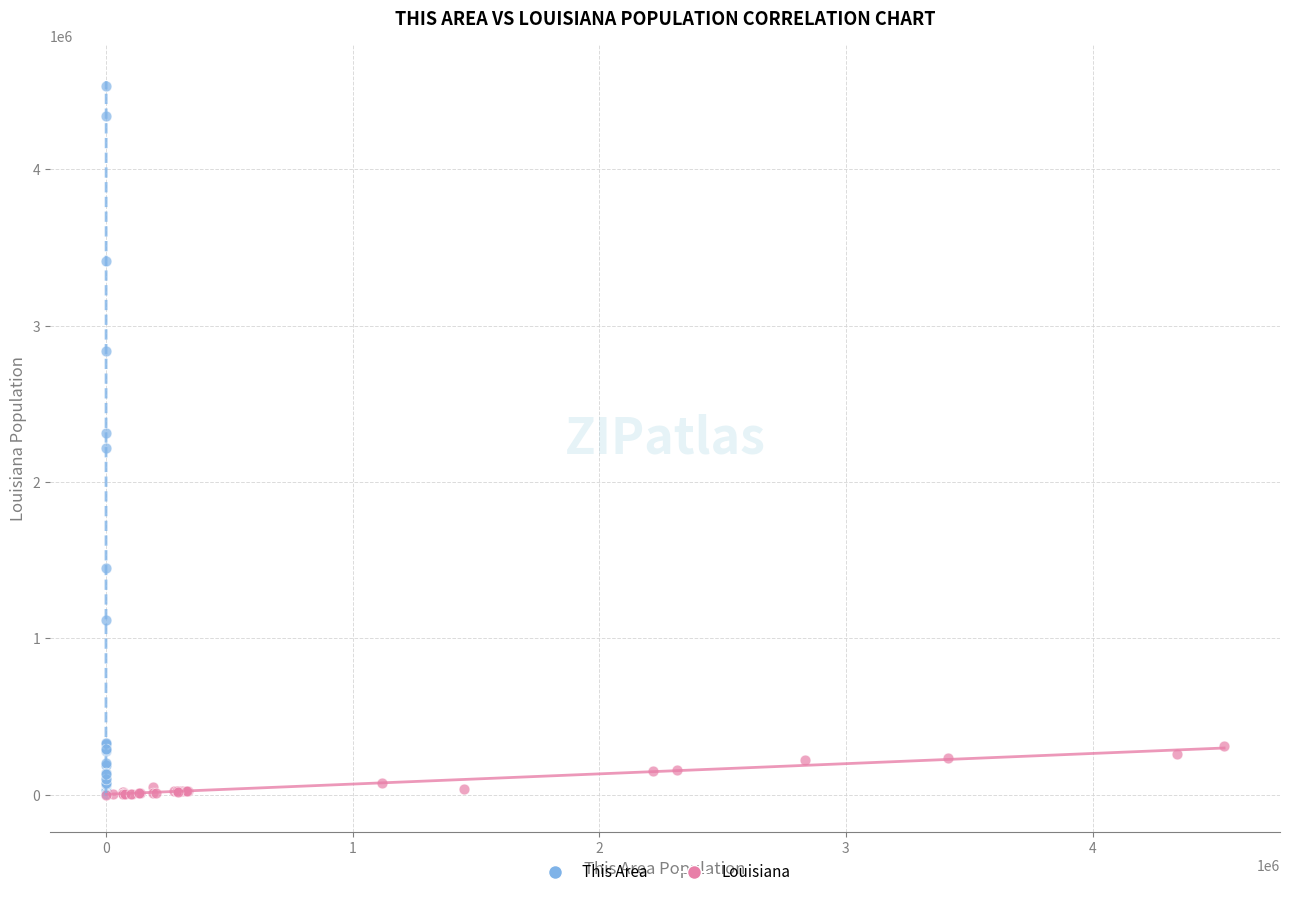

Which series contains the highest Y value?

This Area